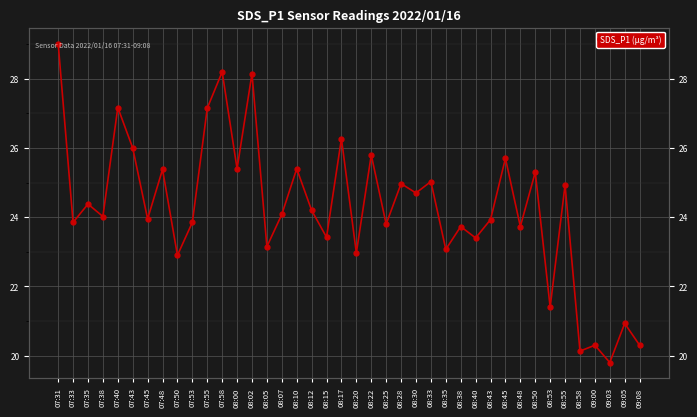

Which category has the highest value across all series?

07:31